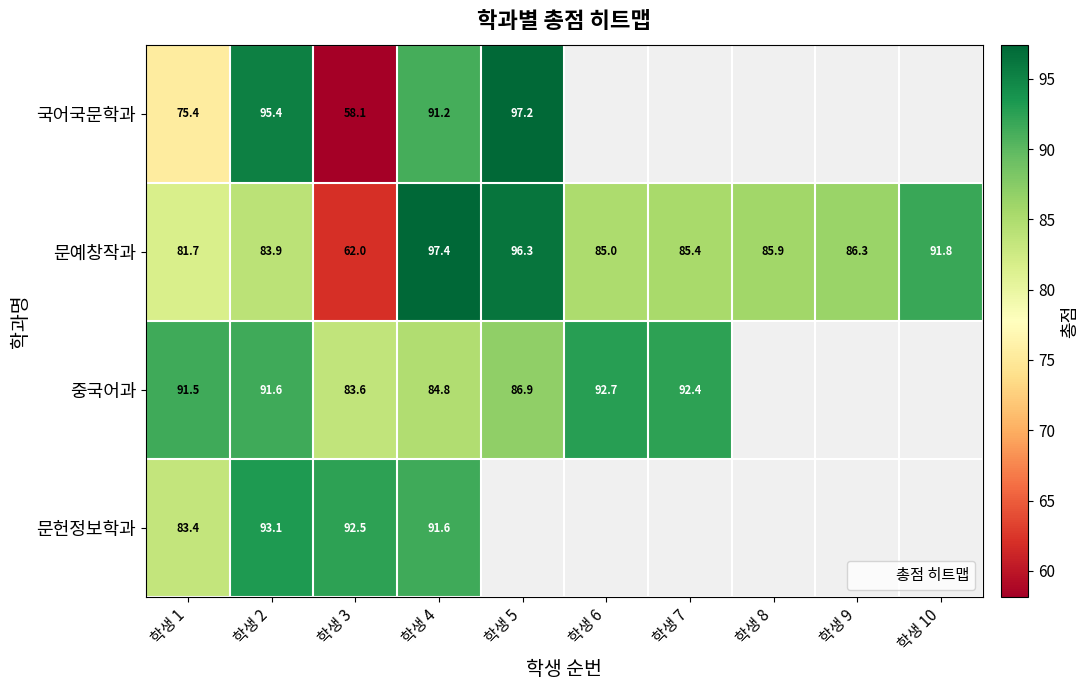

What is the highest value of the 중국어과 series?

92.7